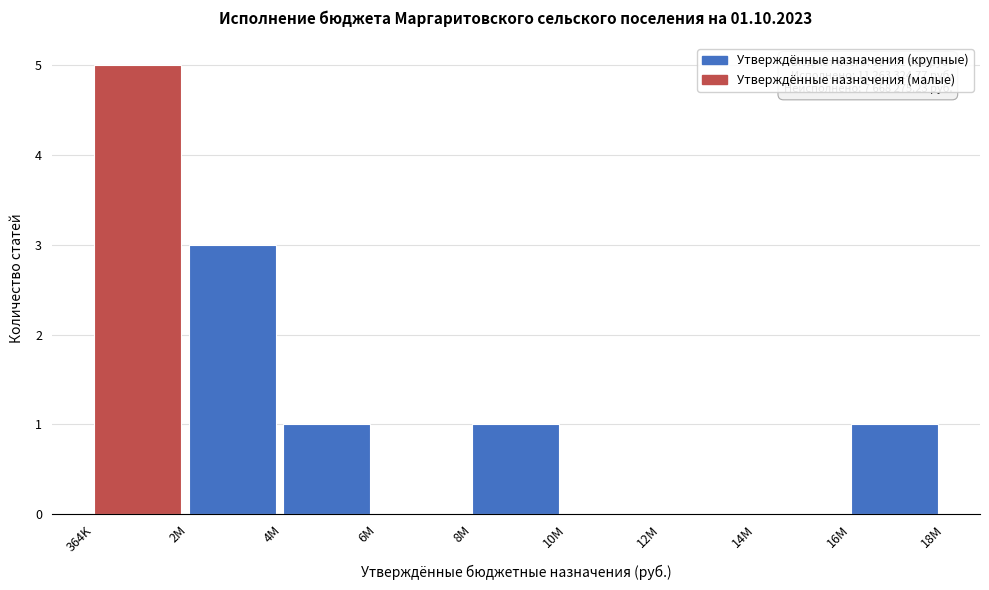

Reading left to right, what are all the values shown in this chart?

364K=5	2M=3	4M=1	6M=0	8M=1	10M=0	12M=0	14M=0	16M=1